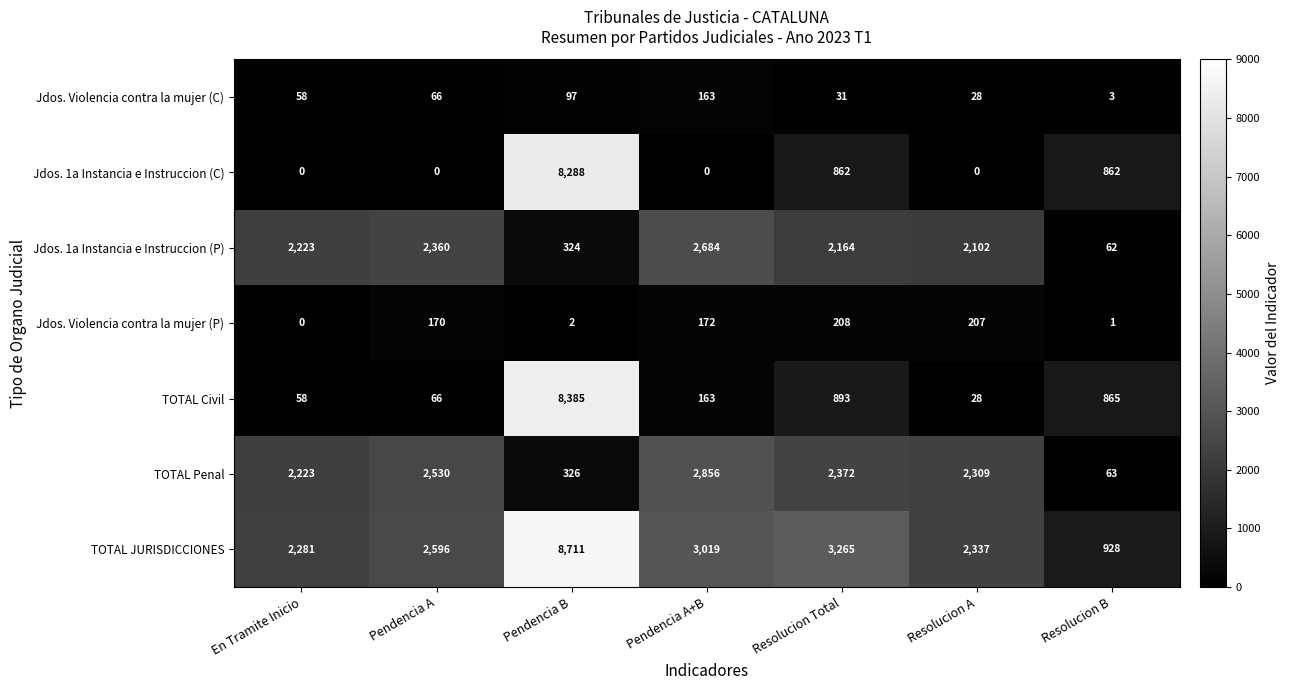

Which category has the lowest value in the Jdos. 1a Instancia e Instruccion (P) series?

Resolucion B